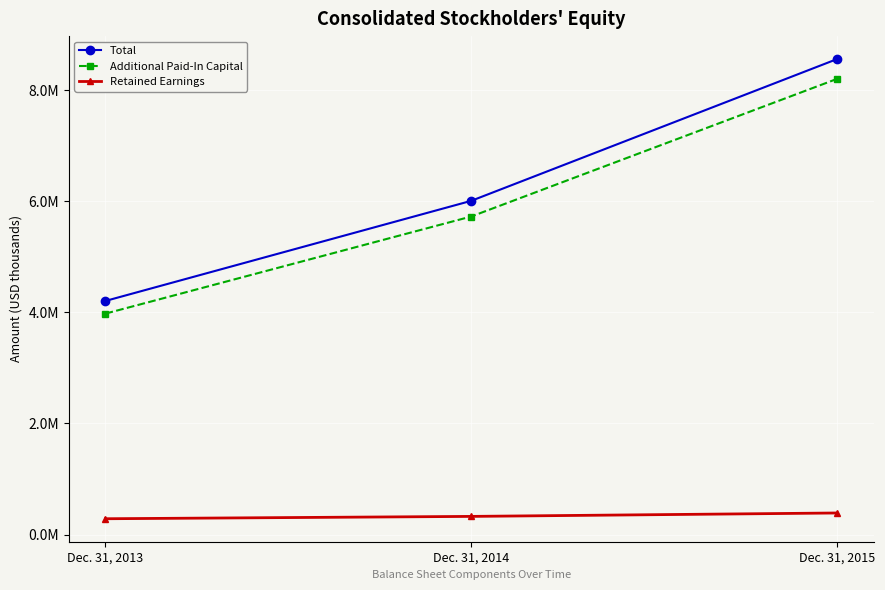

Which series has the widest spread of values?

Total